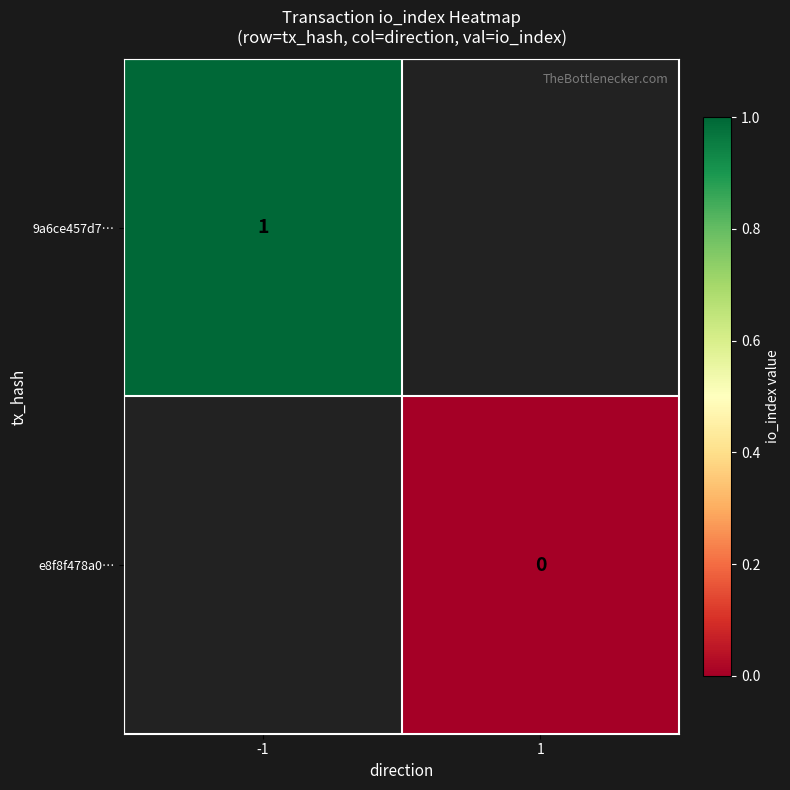

Is the value of e8f8f478a0… at 1 greater than the value of 9a6ce457d7… at -1?

No